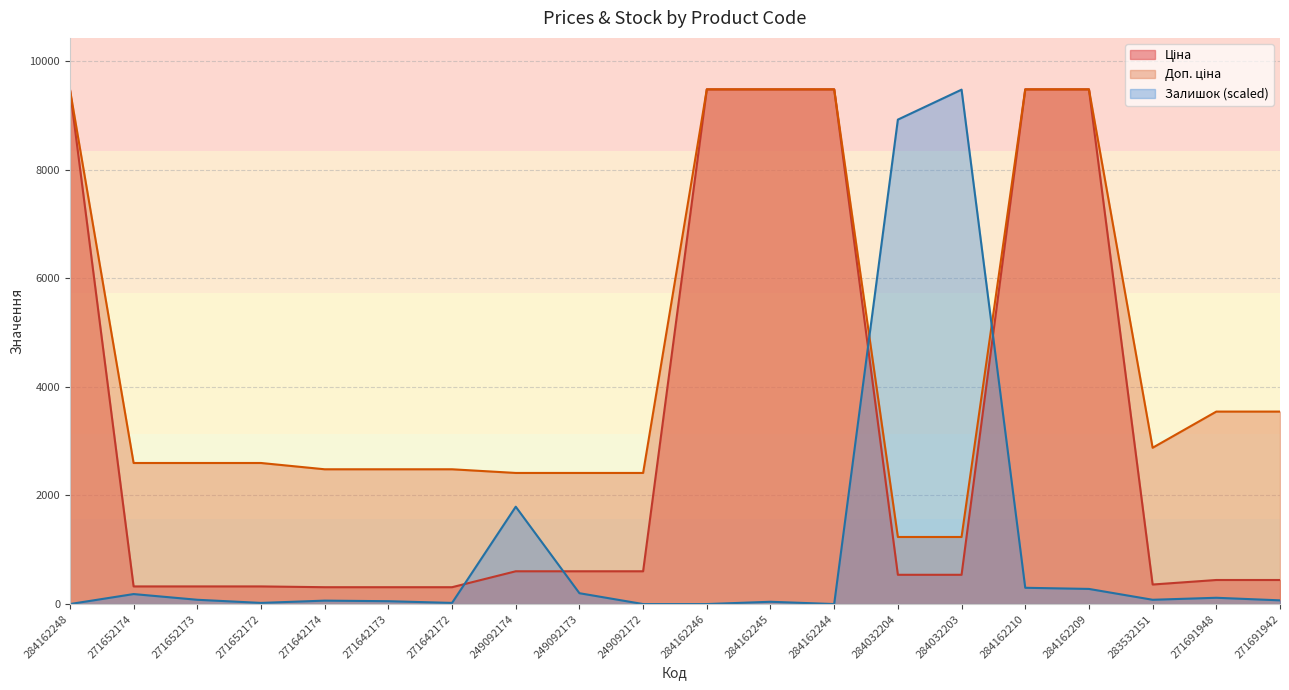

What is the total value across all series at 249092172?

3018.6